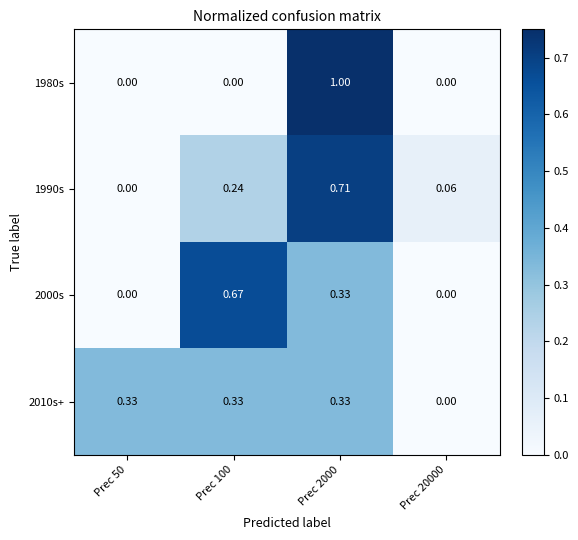

Is the value of 2000s at Prec 20000 greater than the value of 2010s+ at Prec 50?

No